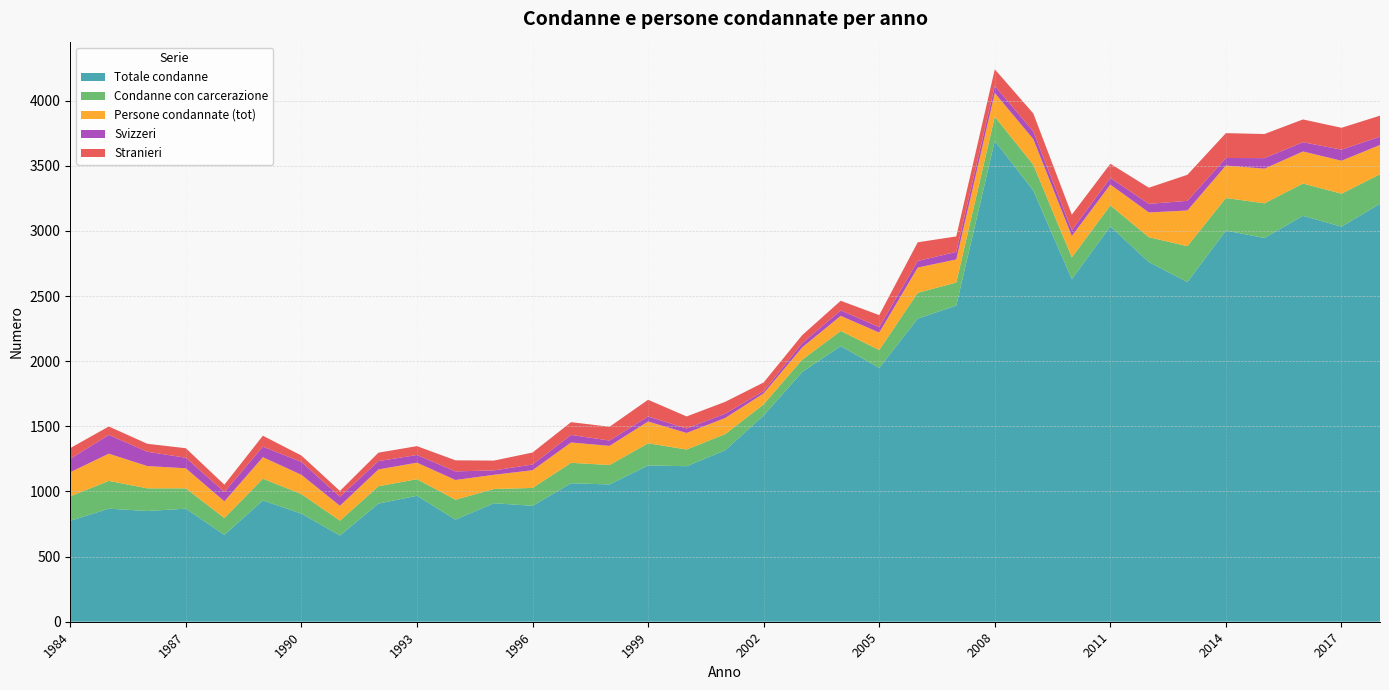

At which label does Condanne con carcerazione reach its peak?

2013